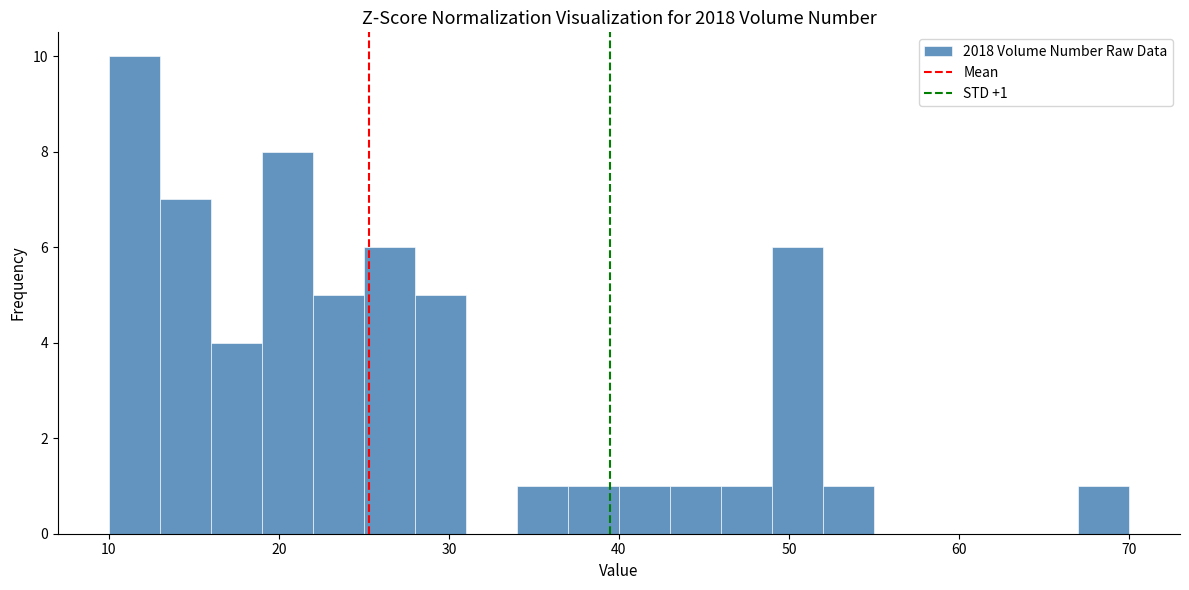

Around what value on the x-axis is the tallest bar? Give the approximate position of its centre, as read against the axis.

12